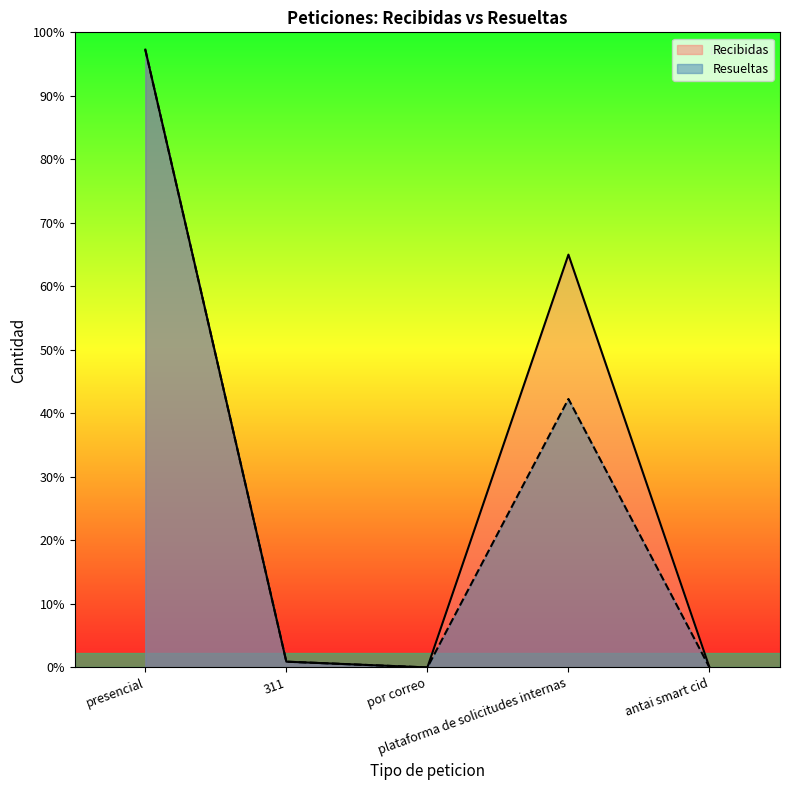

Rank the categories by Recibidas value from lowest to highest.

por correo, antai smart cid, 311, plataforma de solicitudes internas, presencial